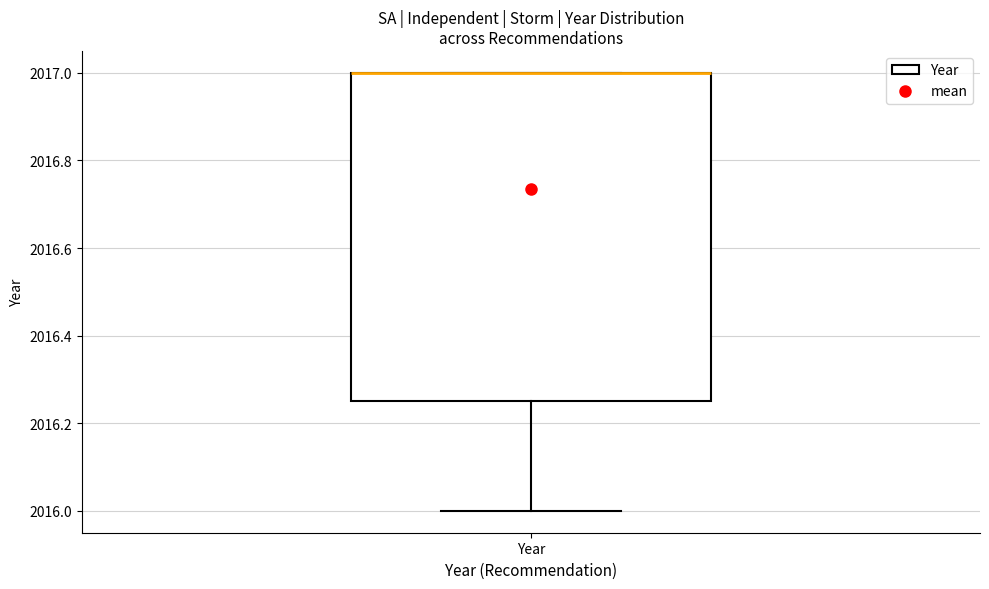

Transcribe this box plot: give where the median line is, the range the box spans, and where the two whiskers end, as read against the y-axis. The values are not printed on the chart, so give them approximately, as read against the axis.

median 2017.00 (drawn on the box's upper edge), box 2016.26 to 2017.00, whiskers 2016.00 to 2017.00